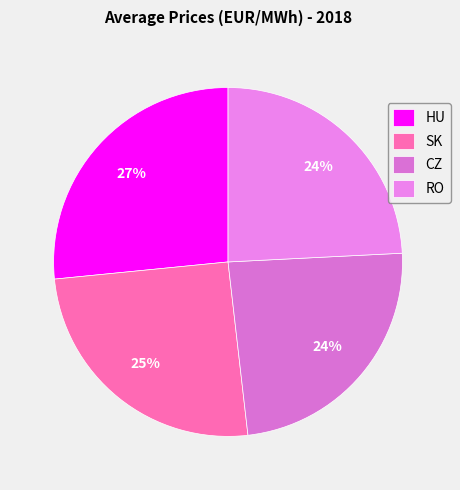

Which slice is the largest?

HU